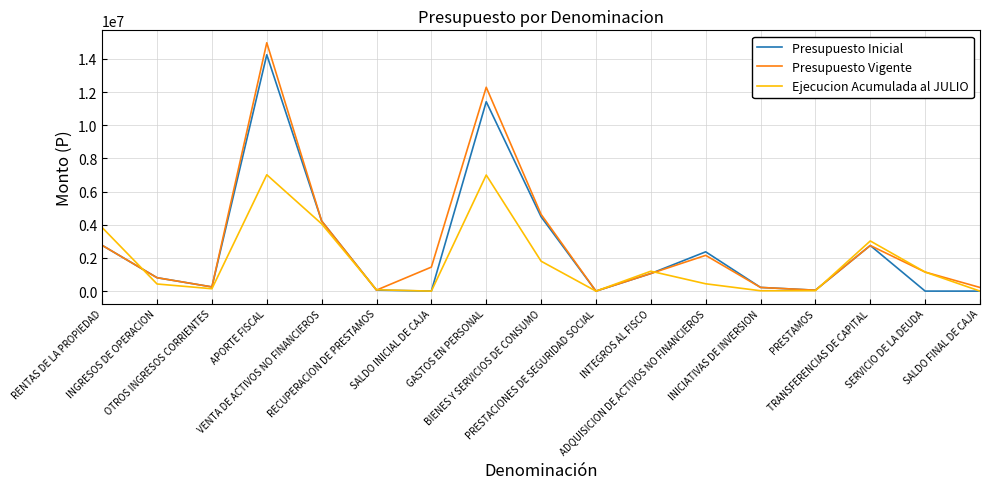

List the series in order of their peak value, highest first.

Presupuesto Vigente, Presupuesto Inicial, Ejecucion Acumulada al JULIO